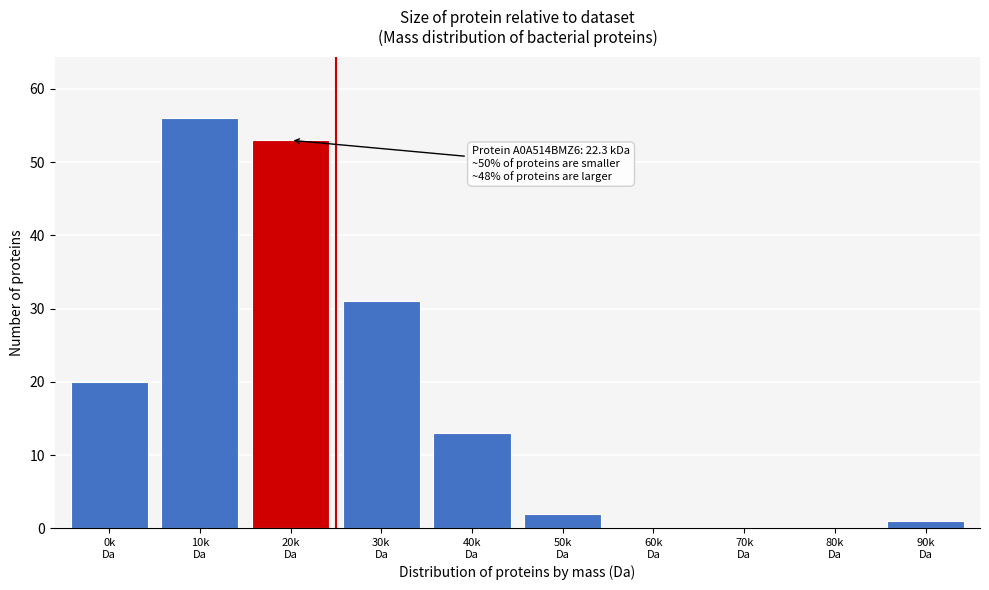

What is the maximum value shown in the chart?

56